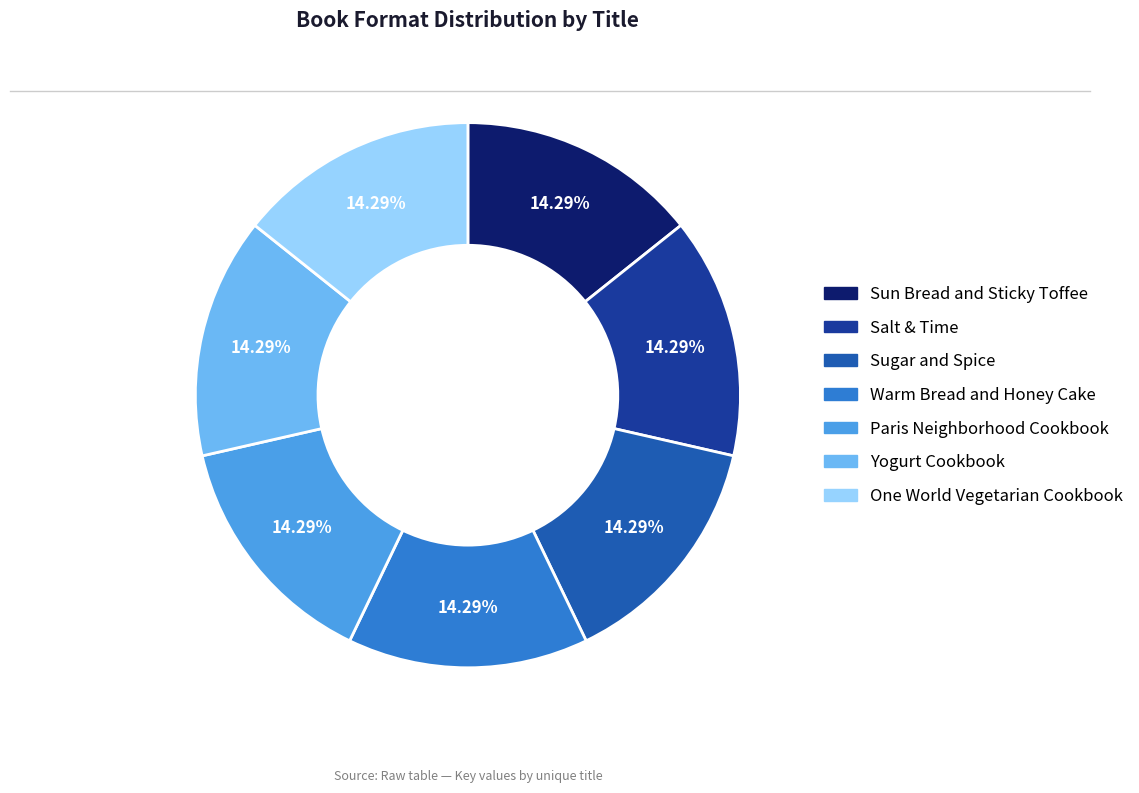

Do Yogurt Cookbook and Warm Bread and Honey Cake together represent more than half of the pie?

No